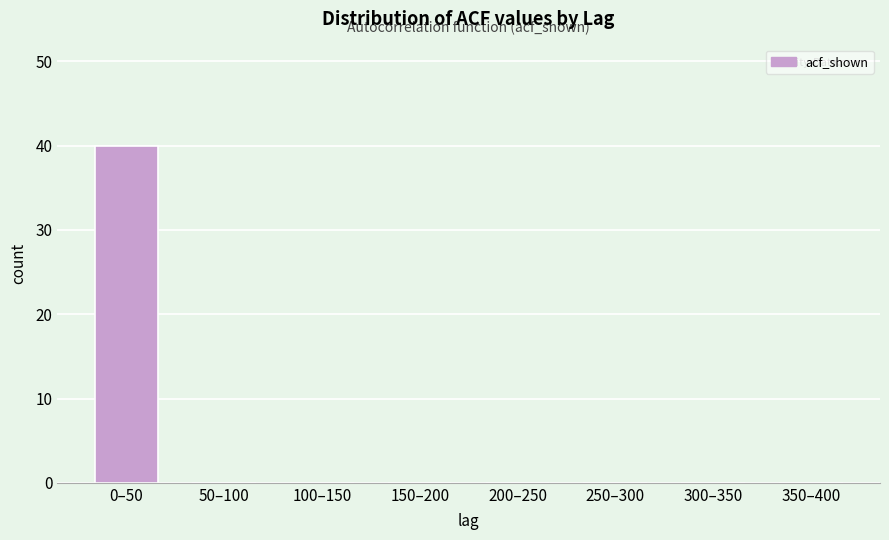

Reading right to left, list all the values displayed in this chart.

350–400=0	300–350=0	250–300=0	200–250=0	150–200=0	100–150=0	50–100=0	0–50=40